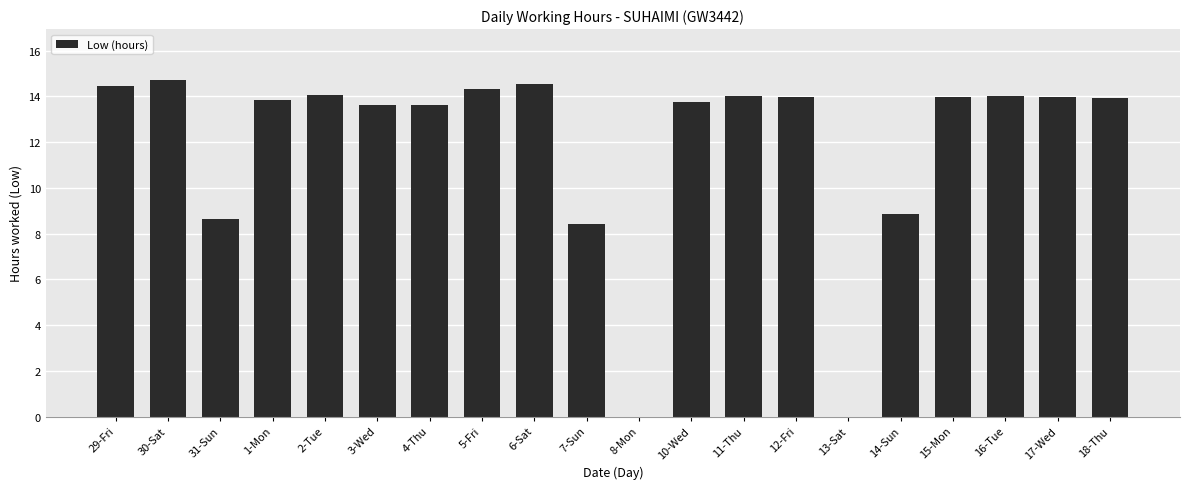

What is the approximate value at 16-Tue?

14.0